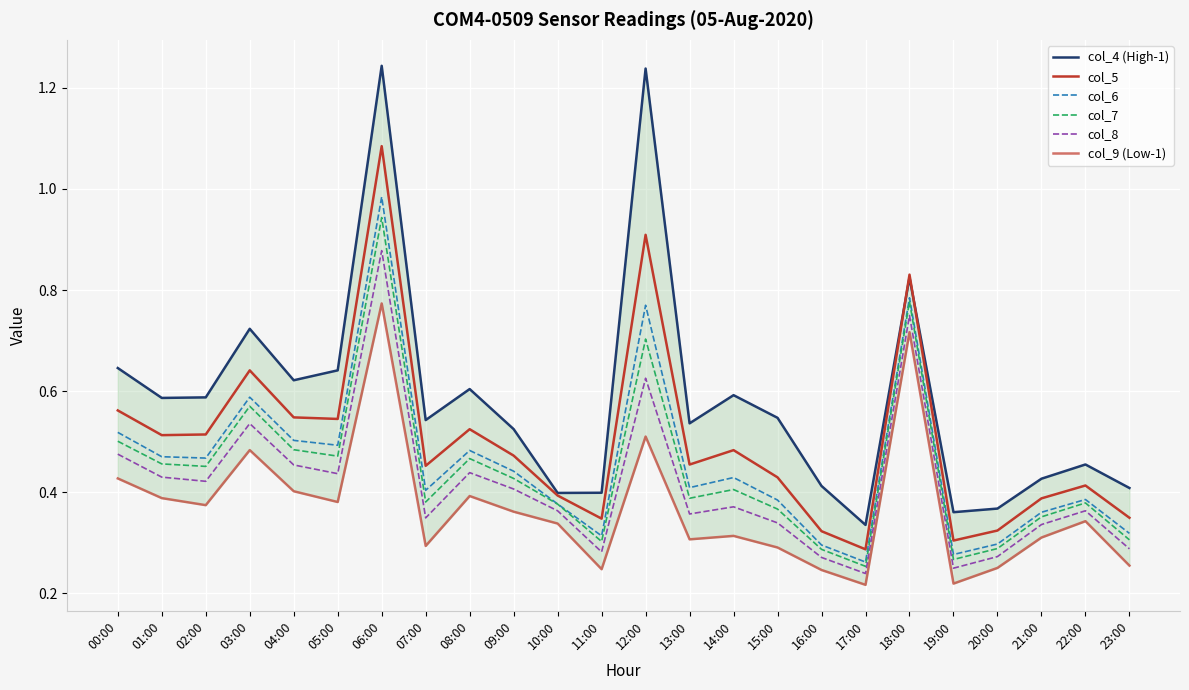

The value of col_8 at 03:00 is 0.5. True or false?

True